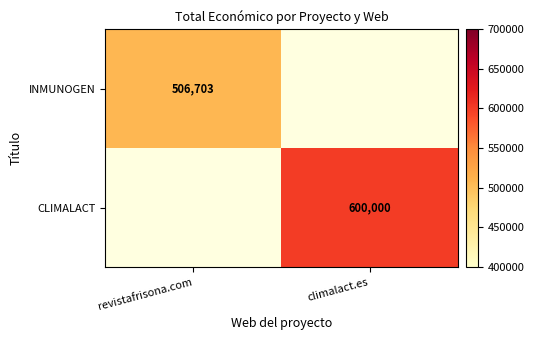

The CLIMALACT series shows 600000 at climalact.es. True or false?

True